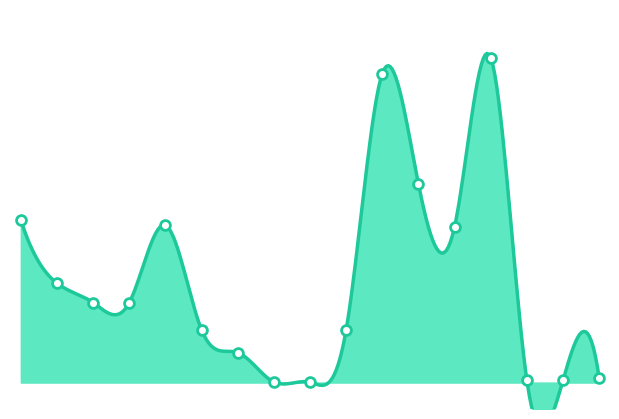

What is the change in value from 239792197 to 285652233?

+37479.5